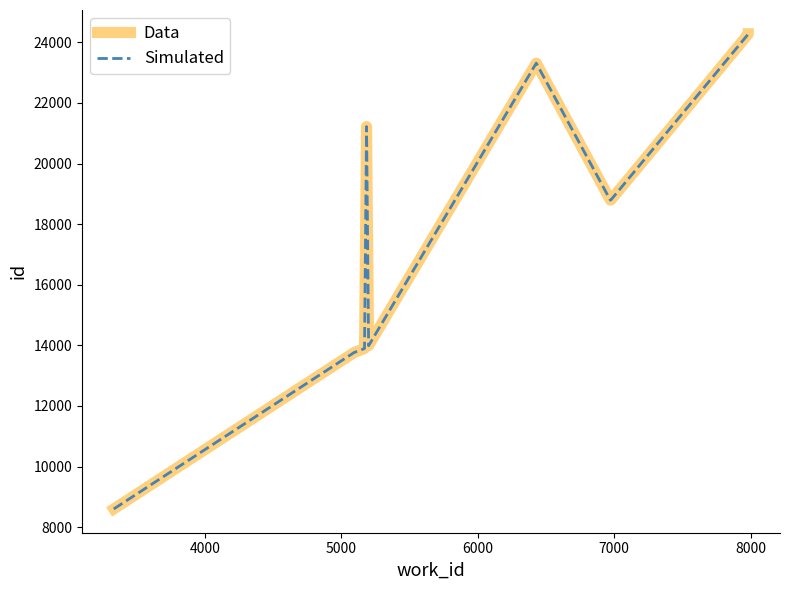

Does the chart have visible grid lines?

No